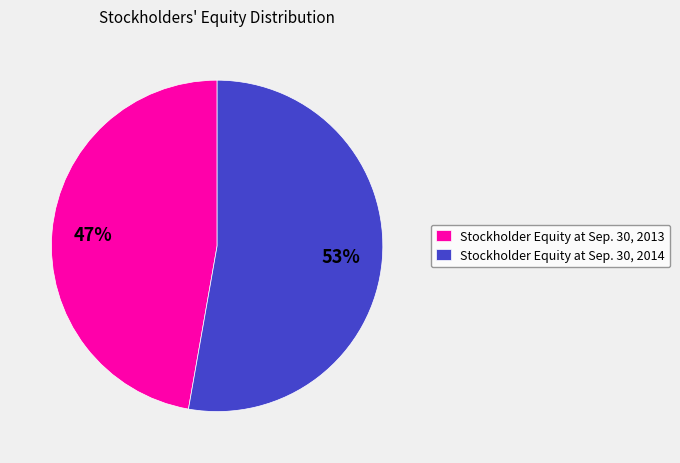

How many segments does this pie chart have?

2